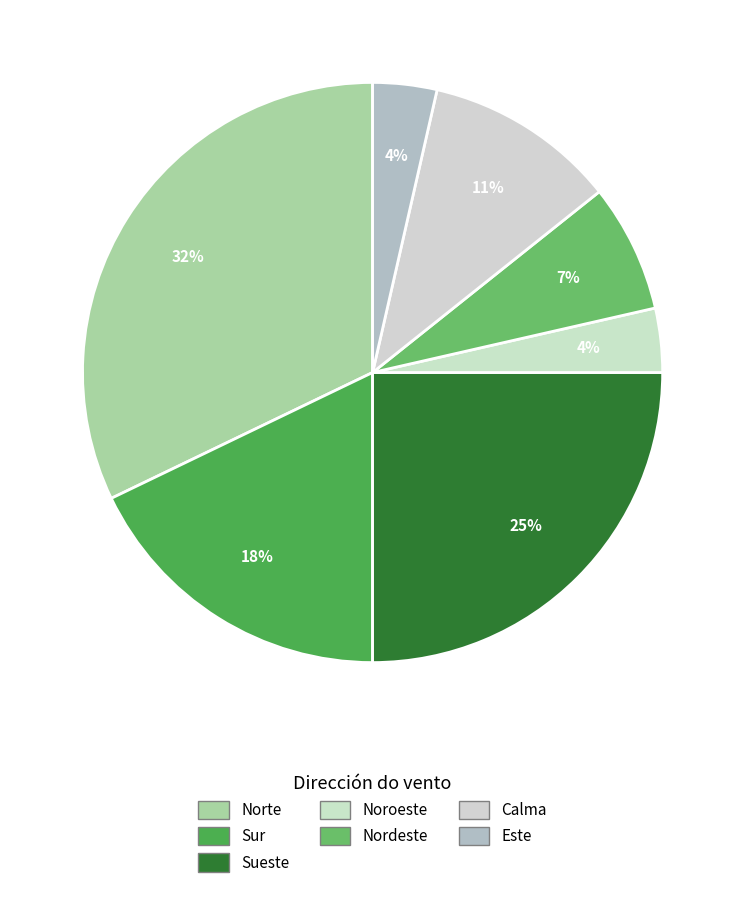

Is the sum of Sur and Norte greater than half?

No